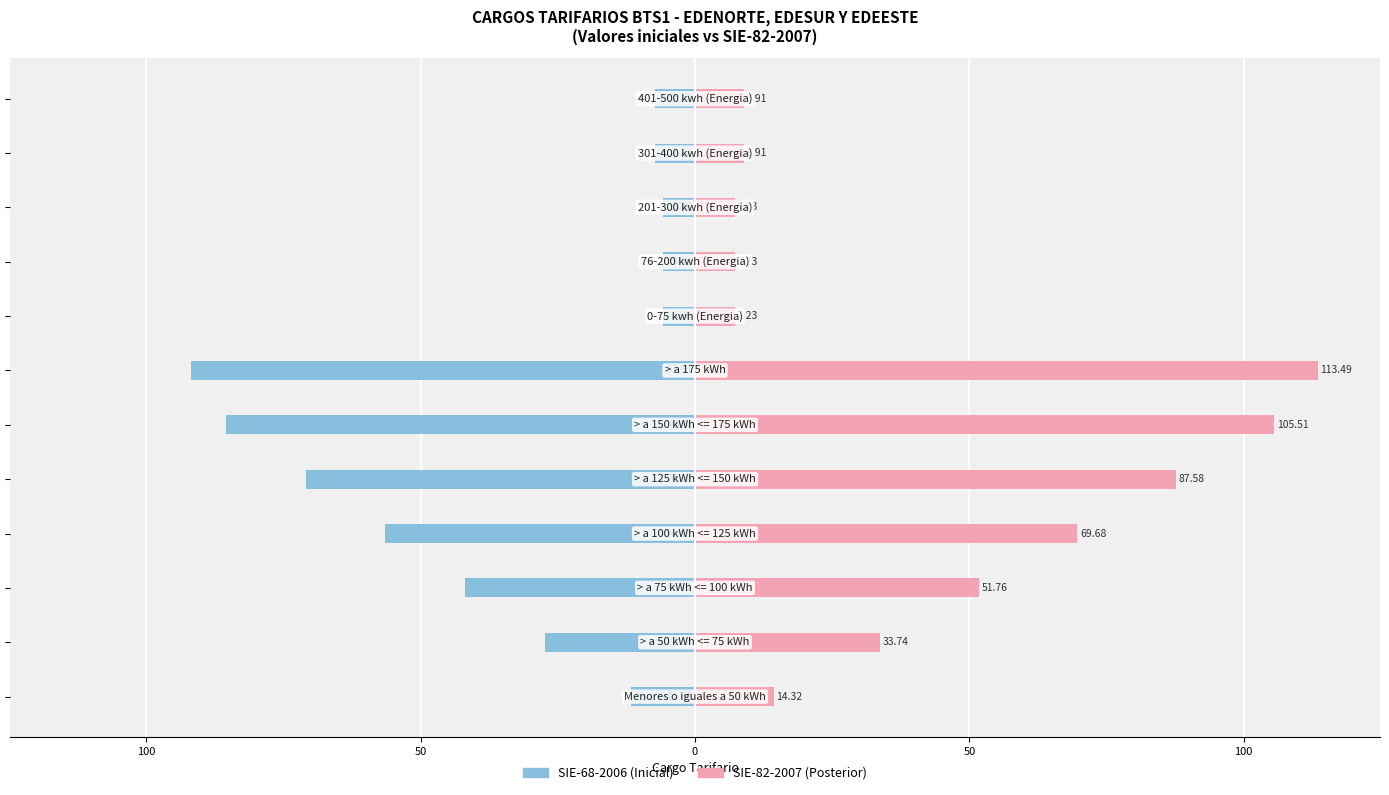

What is the minimum value shown in the chart?

-91.9